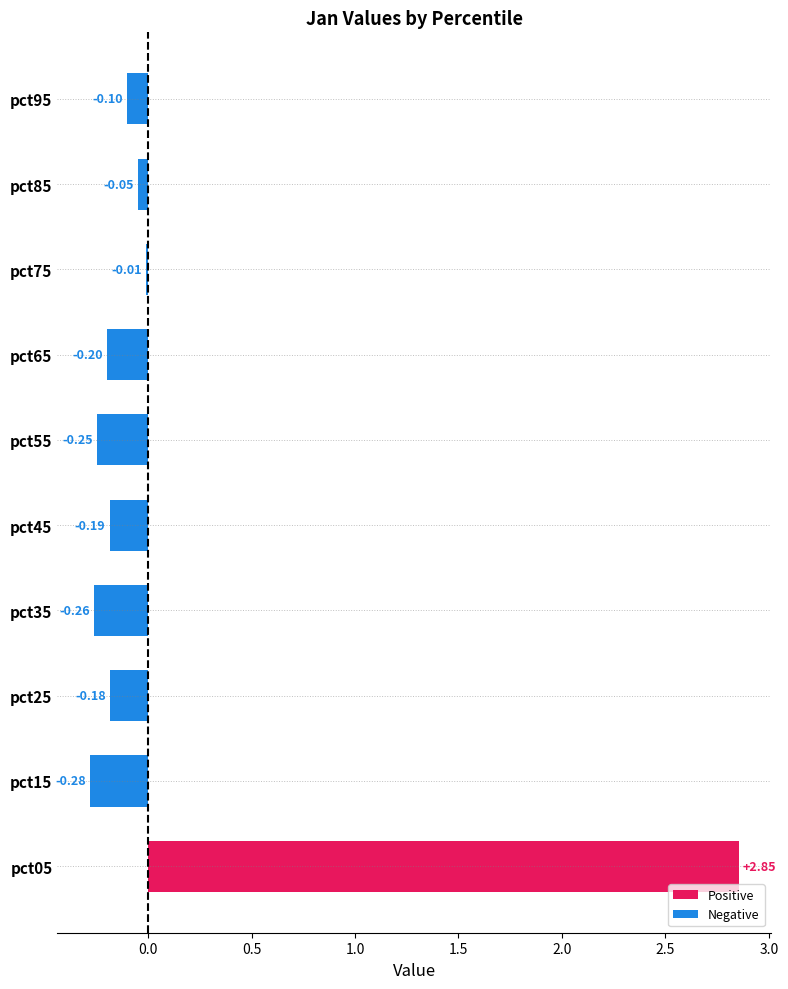

Between pct55 and pct05, which is larger?

pct05